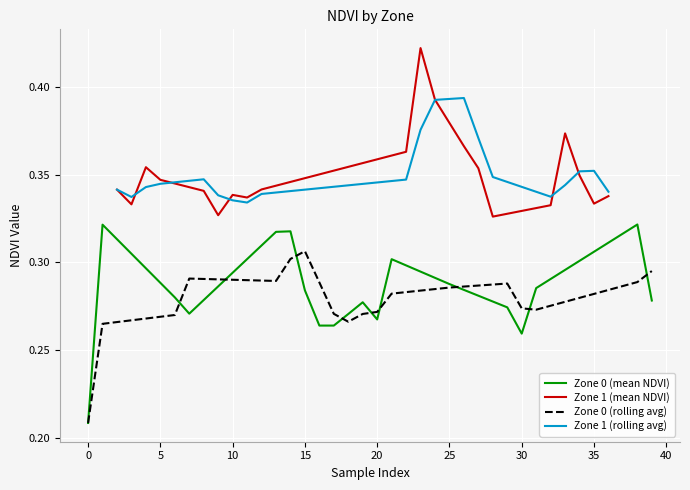

True or false: Zone 0 (mean NDVI) has a value of 0.1 at 14.

False